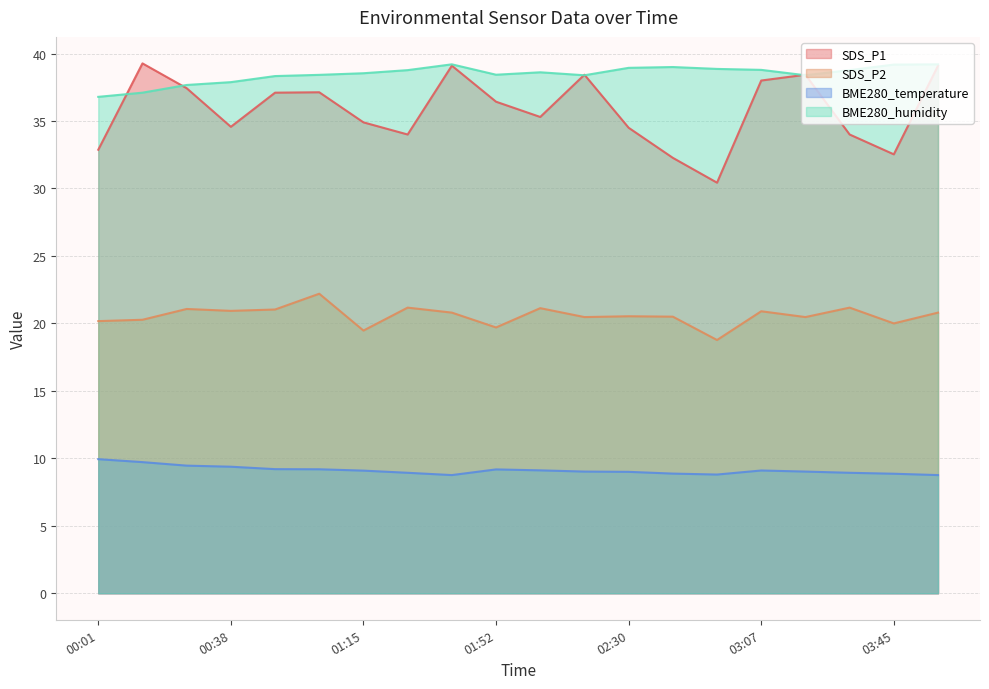

What is the label of the 19th point from the left?

03:45